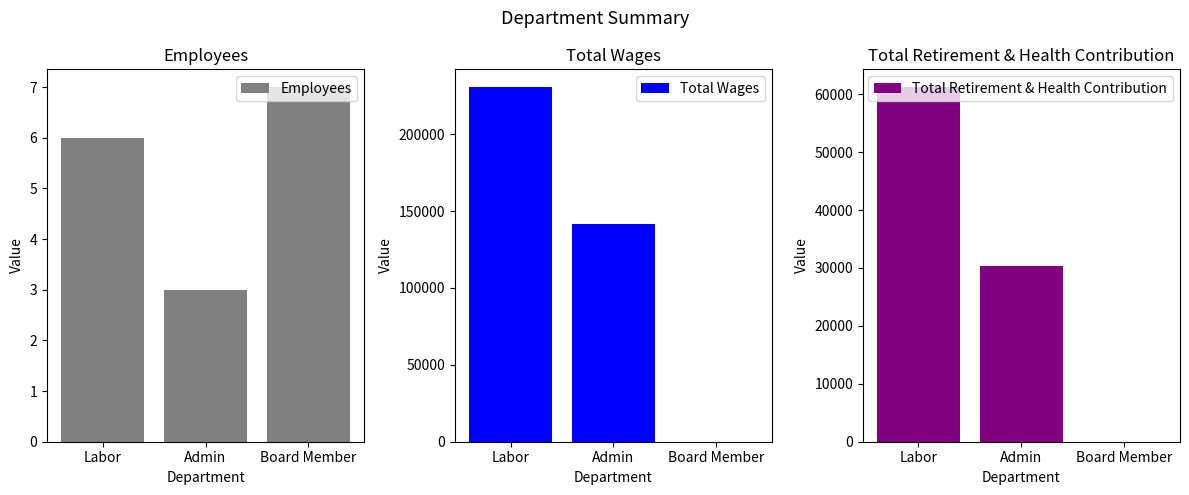

Reading right to left, what are all the values shown in this chart?

Employees: 7	3	6
Total Wages: 0	141842	230697
Total Retirement & Health Contribution: 0	30297	61225